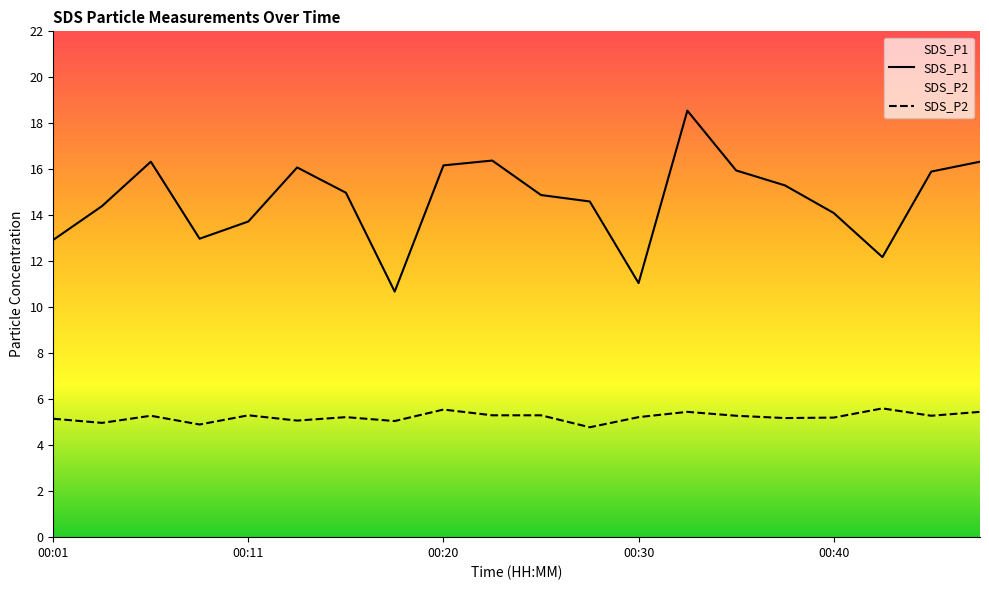

What are all the series names shown in the legend?

SDS_P1, SDS_P2